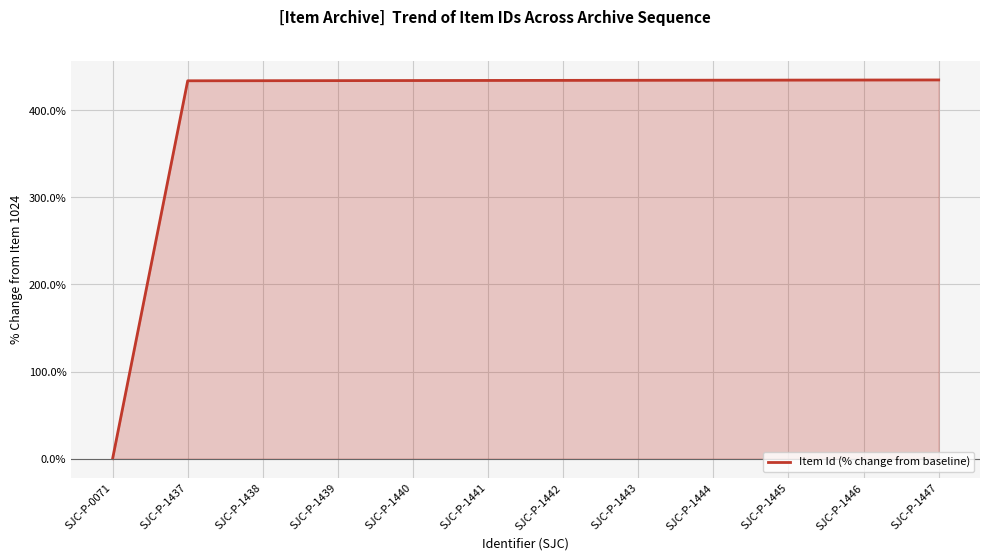

Approximately how many times larger is the value at SJC-P-1438 compared to SJC-P-1442?

1.0